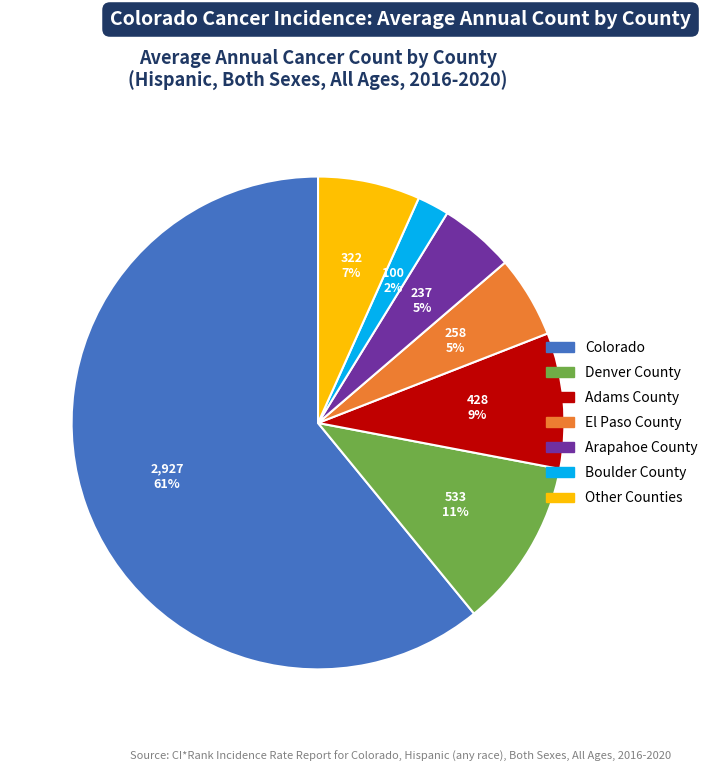

To the nearest percent, what is the difference between the largest and smallest slice percentages?

59%